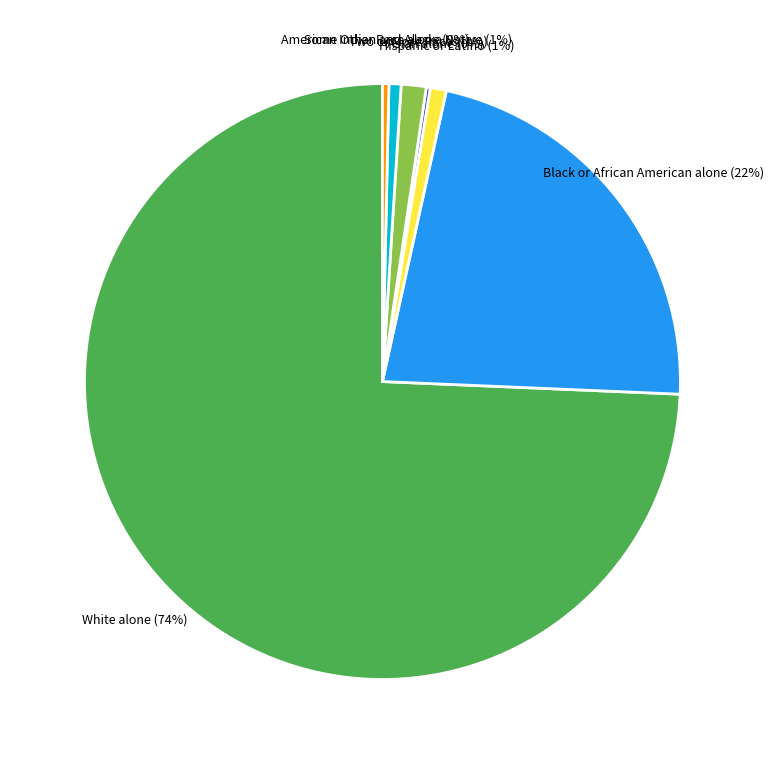

The American Indian and Alaska Native slice represents 1% of the pie. True or false?

True